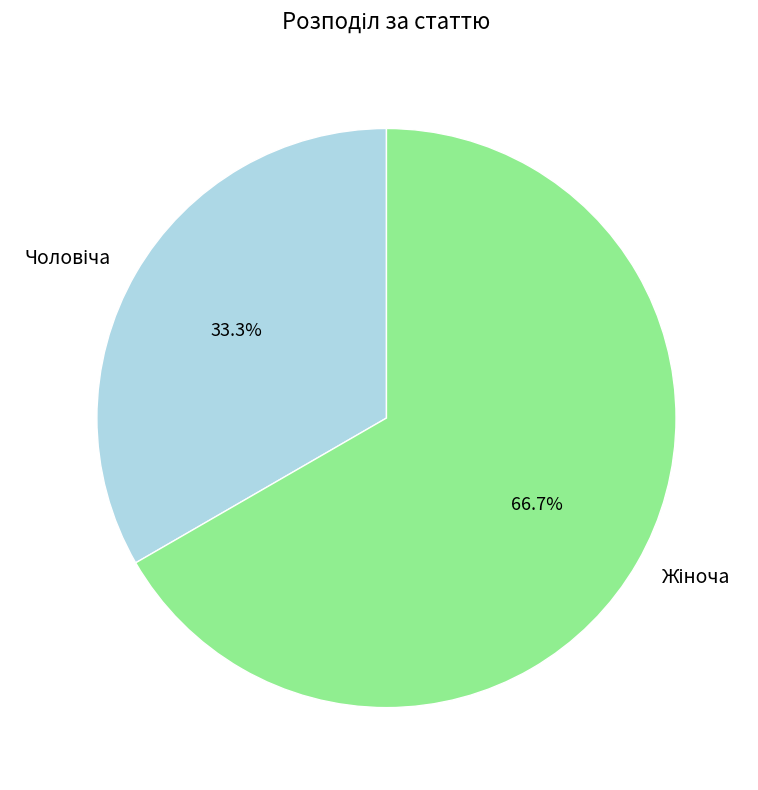

Rank the categories by value from lowest to highest.

Чоловіча, Жіноча